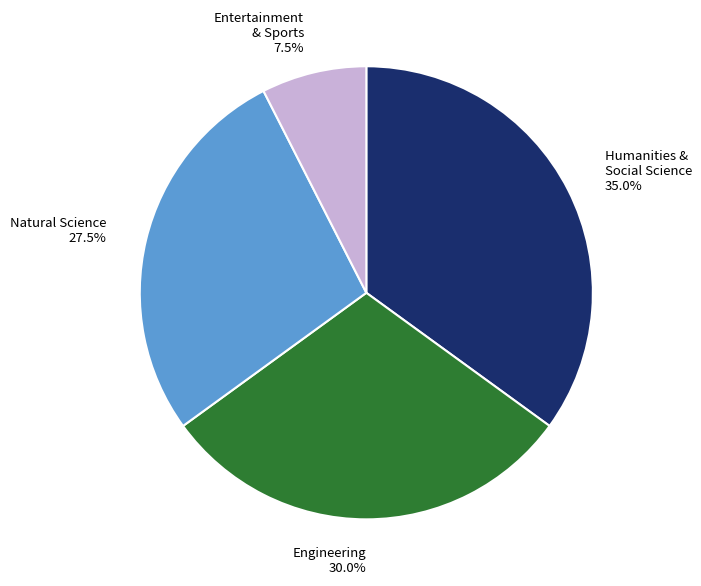

To the nearest percent, what portion does Engineering represent?

30%